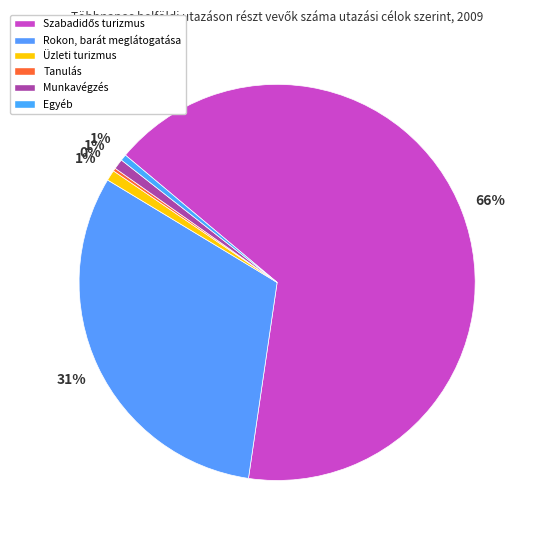

Count the number of slices in the pie.

6